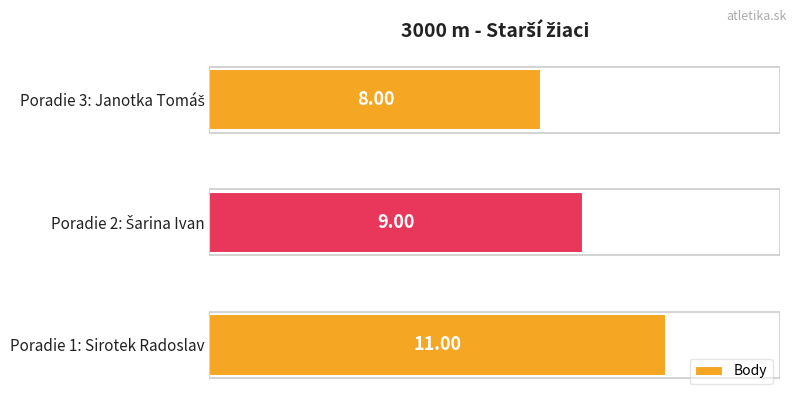

What is the average value?

9